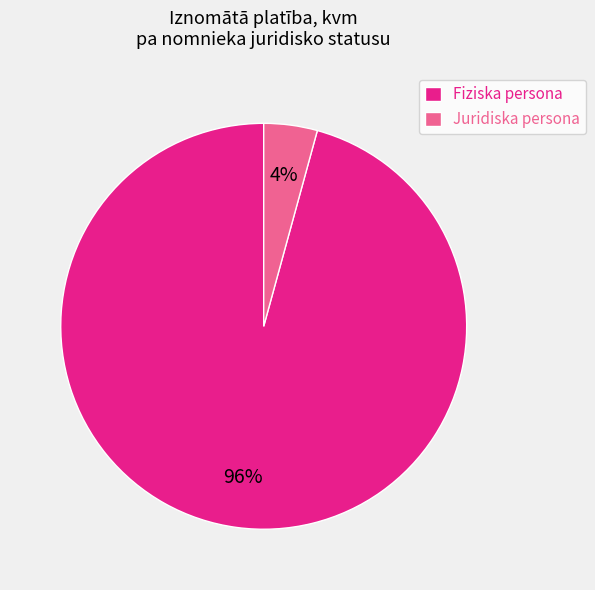

Count the number of slices in the pie.

2